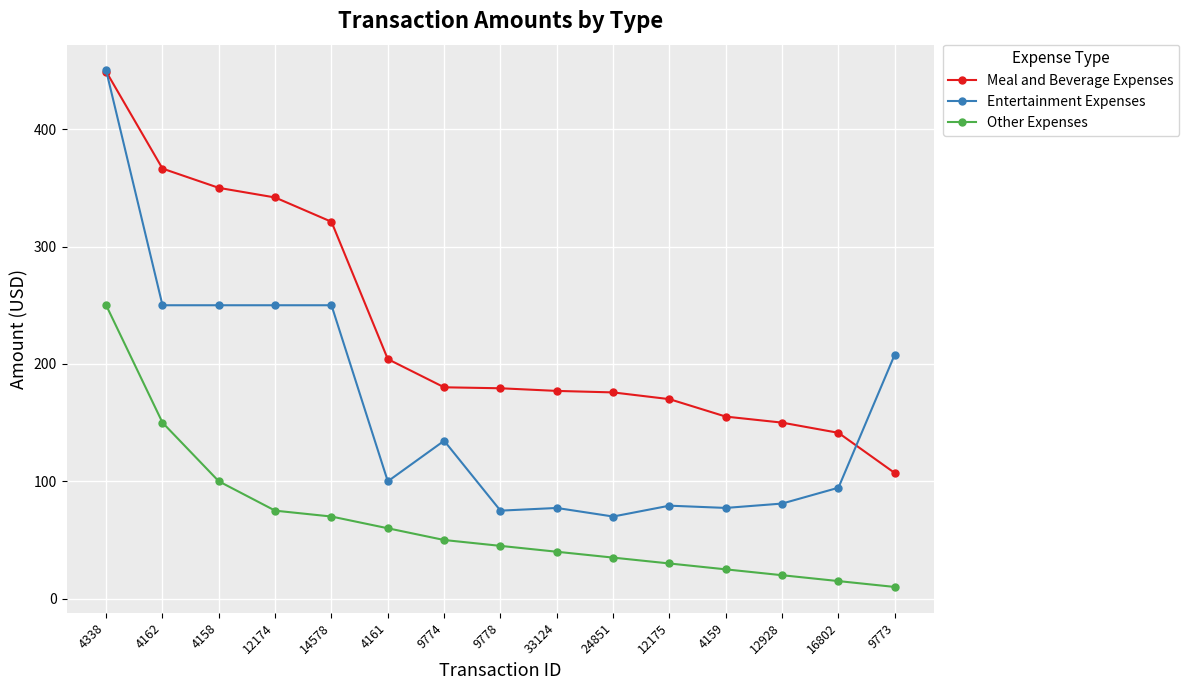

What is the value of the Other Expenses point at the 15th from the left?

10.0